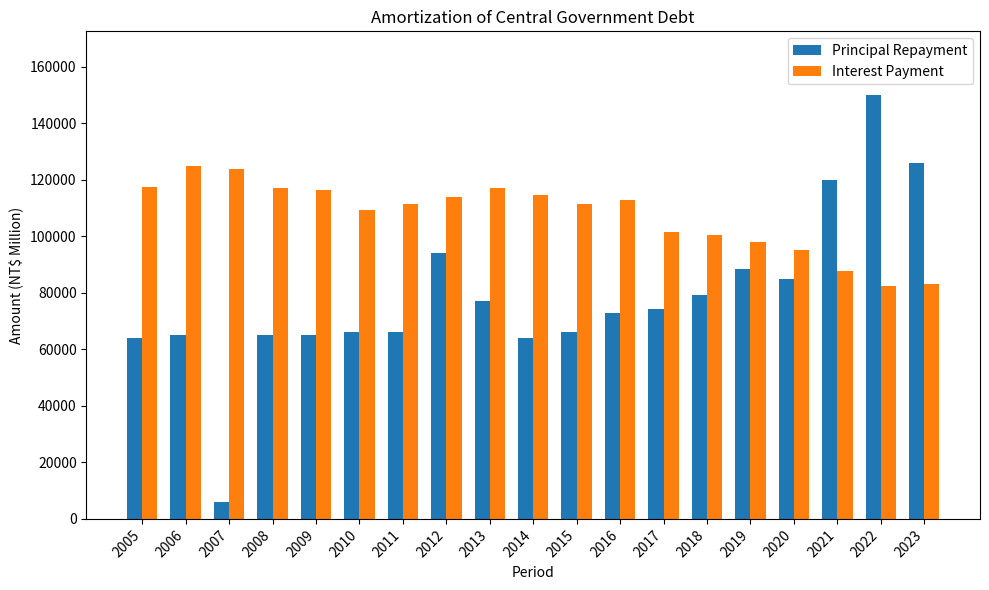

Are the bars horizontal?

No